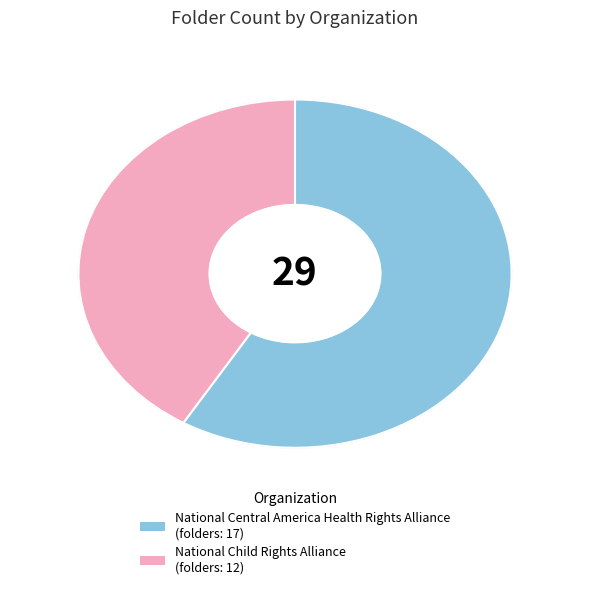

What is the majority slice?

National Central America Health Rights Alliance